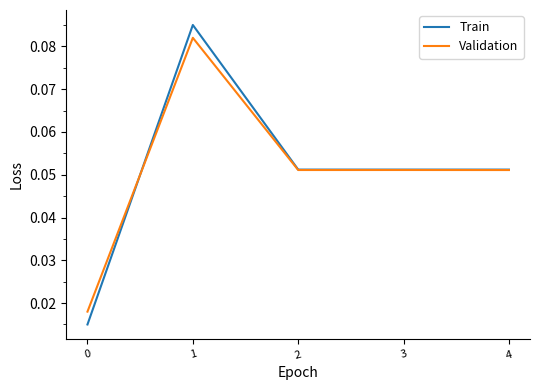

The value of Train at 1 is 0.0. True or false?

False